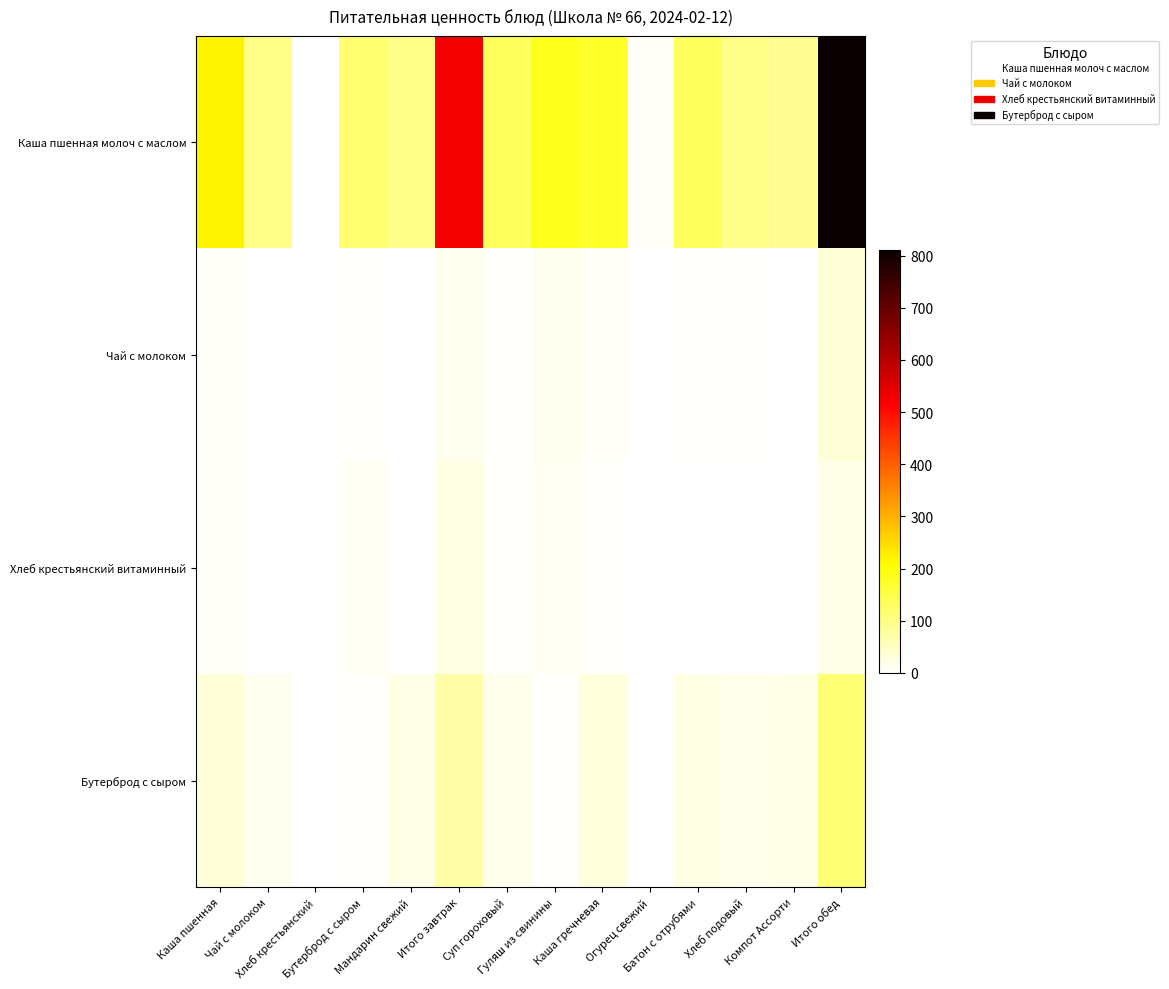

What is the difference between the highest and lowest values at Огурец свежий?

8.8